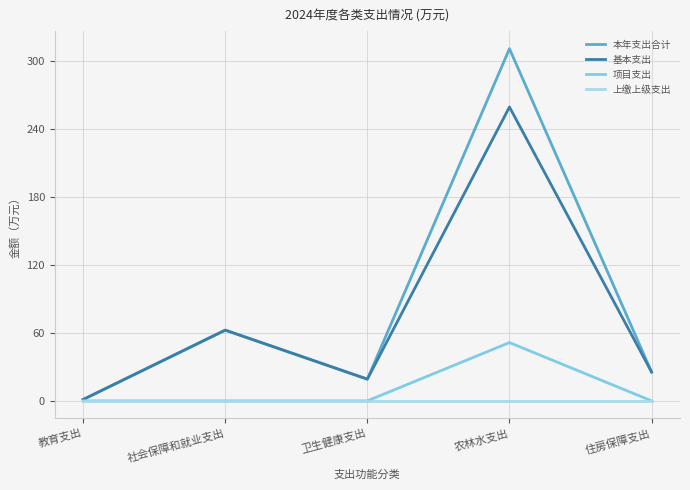

Which series has the widest spread of values?

本年支出合计